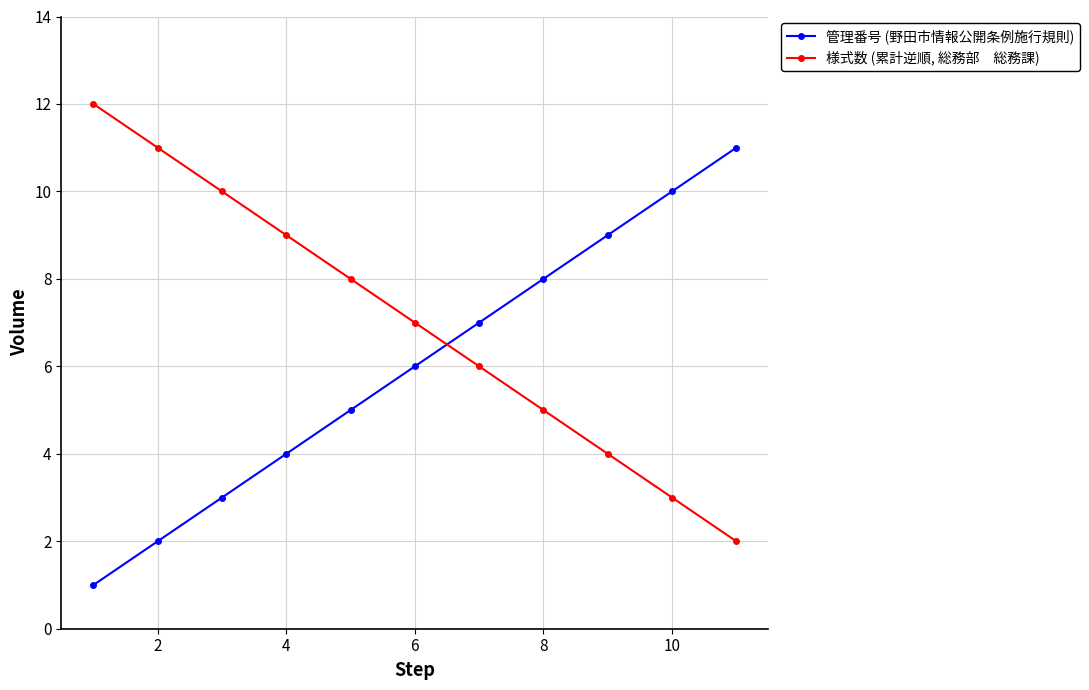

What is the greatest value displayed?

12